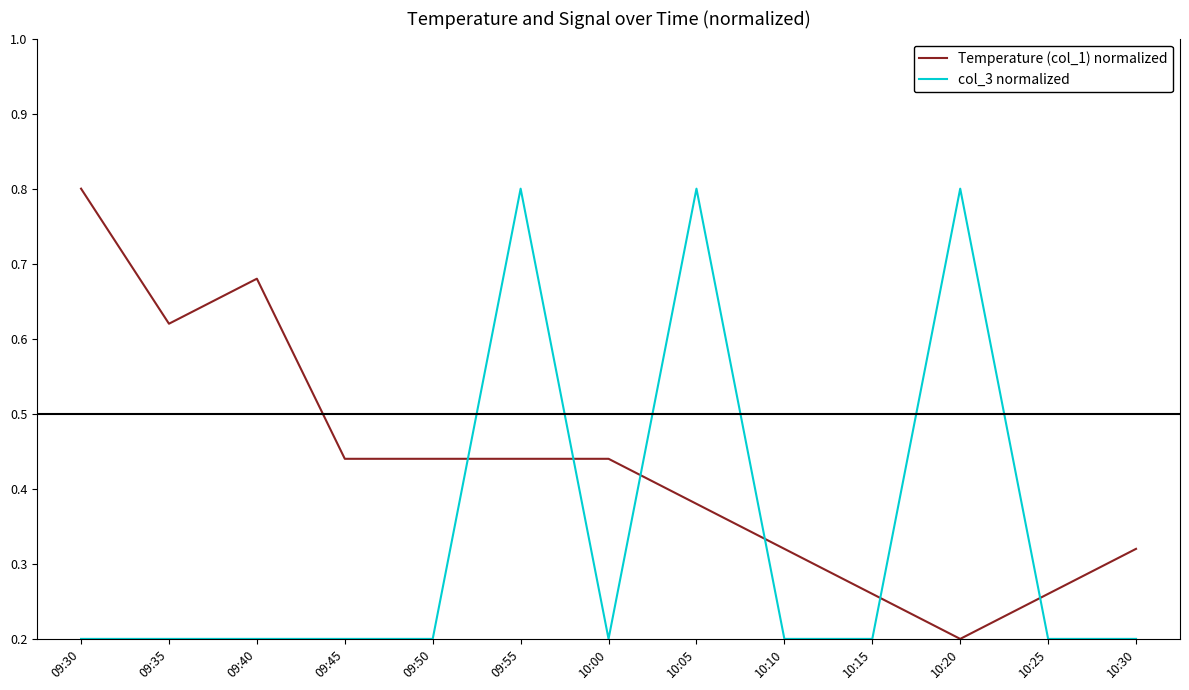

Which series has the largest total across all categories?

Temperature (col_1) normalized